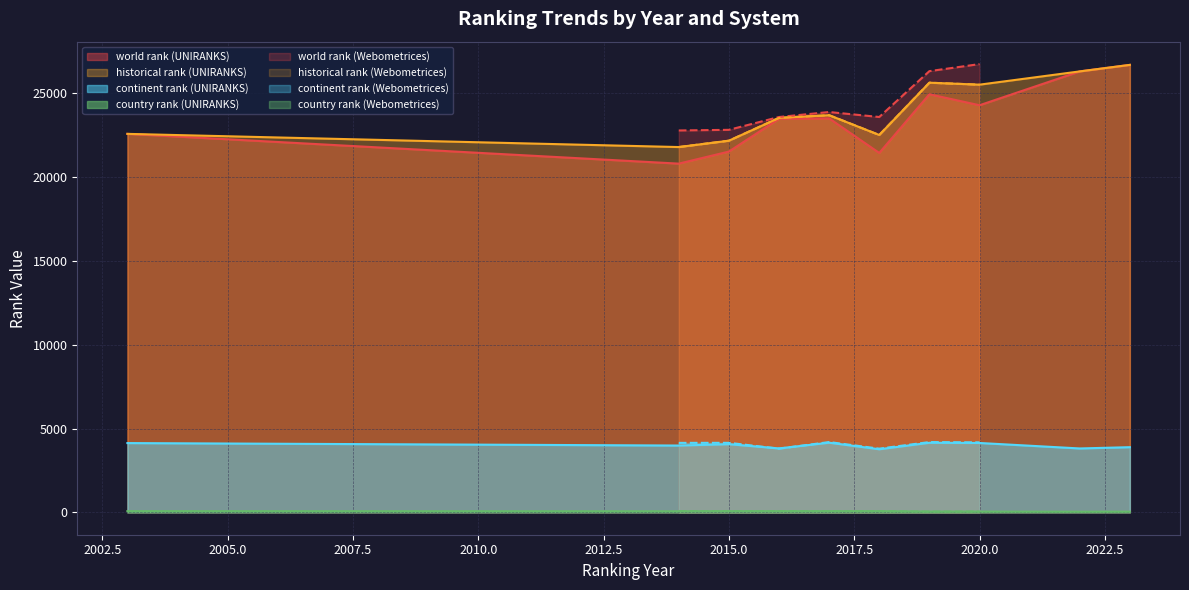

Is the value of historical rank at 2015 greater than the value of country rank at 2017?

Yes